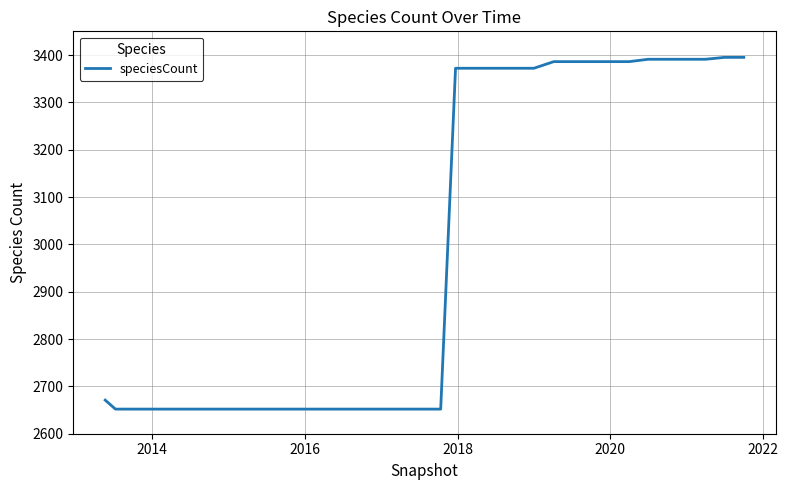

Does the chart have visible grid lines?

Yes